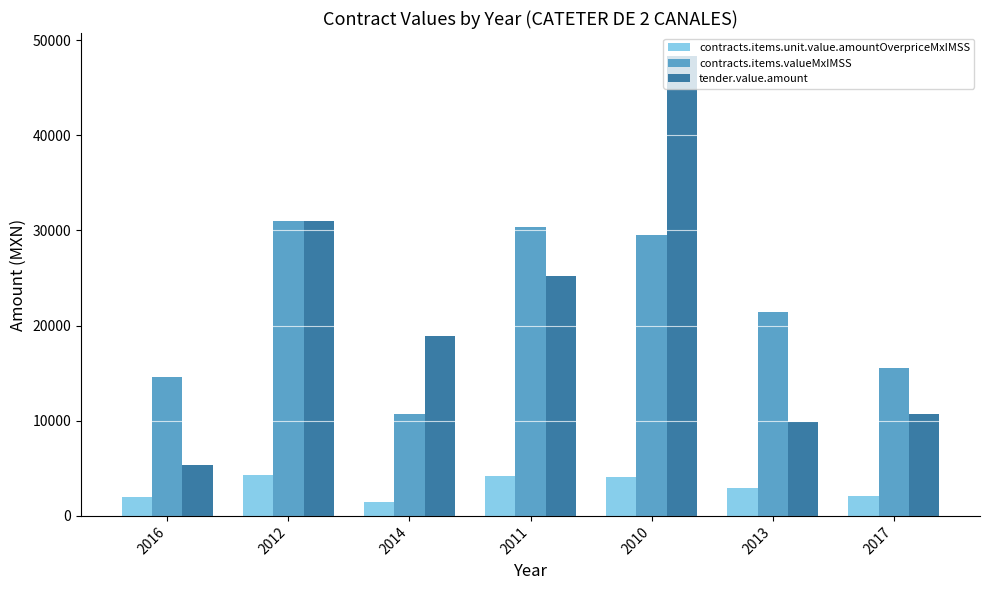

What is the label of the 5th bar from the right?

2014